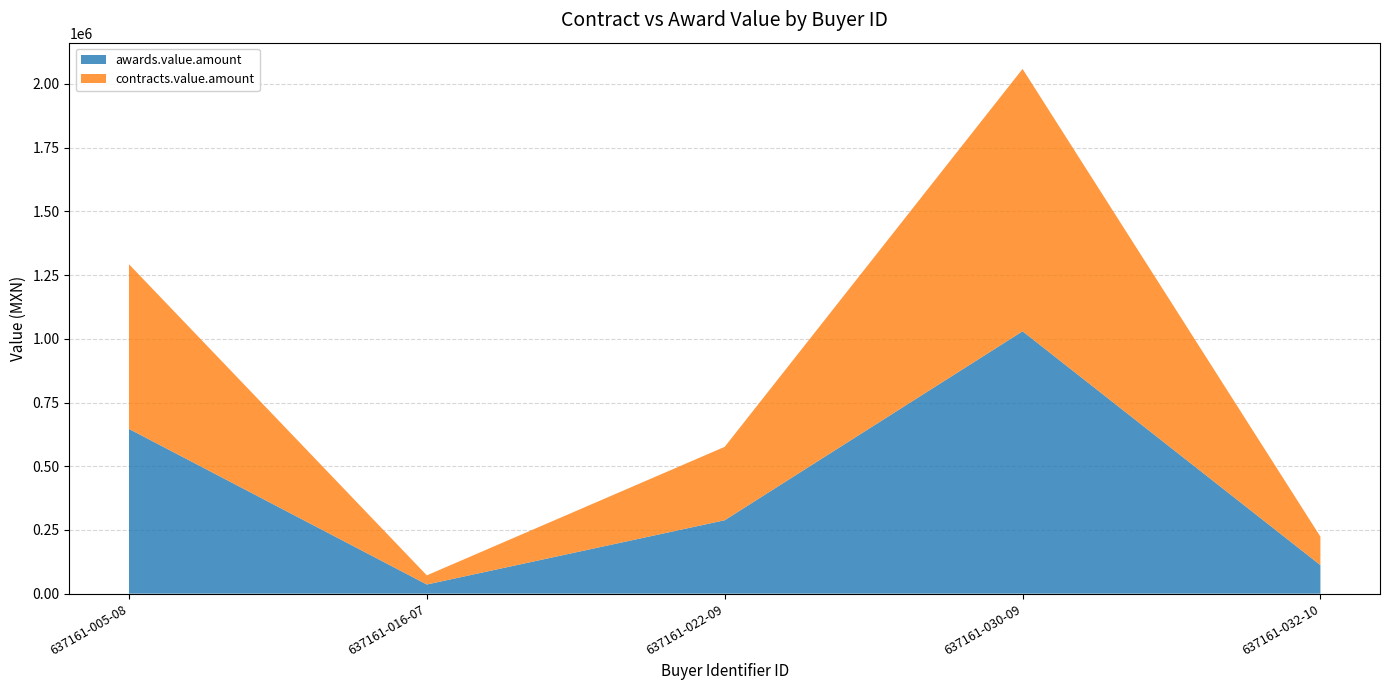

Reading left to right, list all the values displayed in this chart.

awards.value.amount: 637161-005-08=646352.2	637161-016-07=35890.0	637161-022-09=288068.7	637161-030-09=1029587.3	637161-032-10=111818.9
contracts.value.amount: 637161-005-08=646352.2	637161-016-07=35890.0	637161-022-09=288068.7	637161-030-09=1029587.3	637161-032-10=111818.9